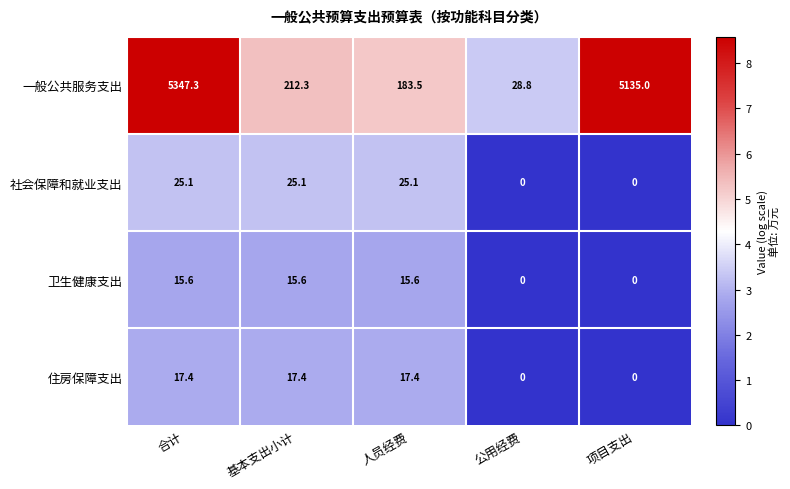

How many values in the 卫生健康支出 series are below 15?

2